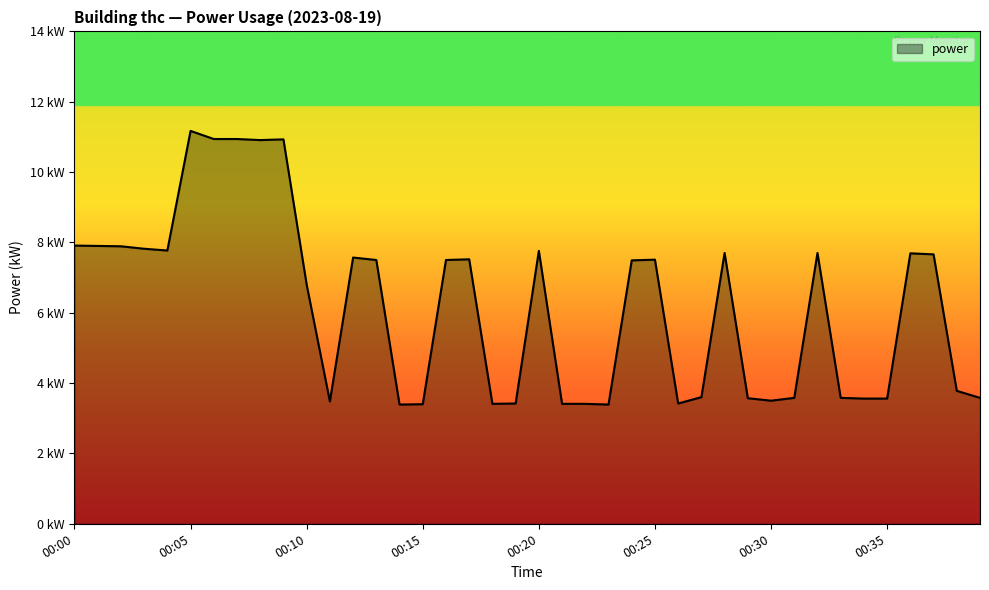

At which label is the value closest to 7?

00:10